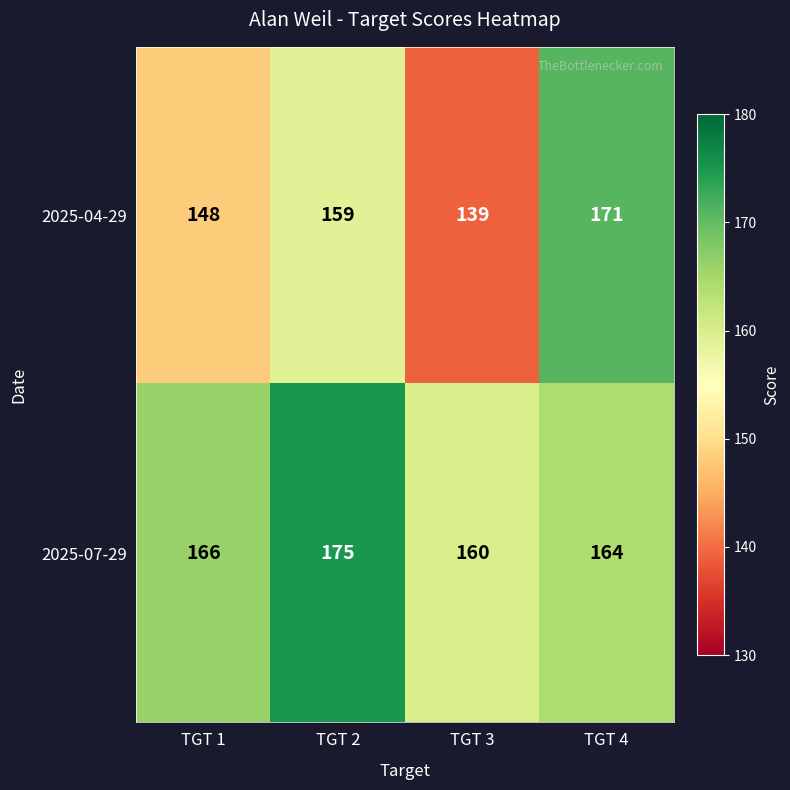

Reading left to right, transcribe all the data shown in this chart.

2025-04-29: 148	159	139	171
2025-07-29: 166	175	160	164